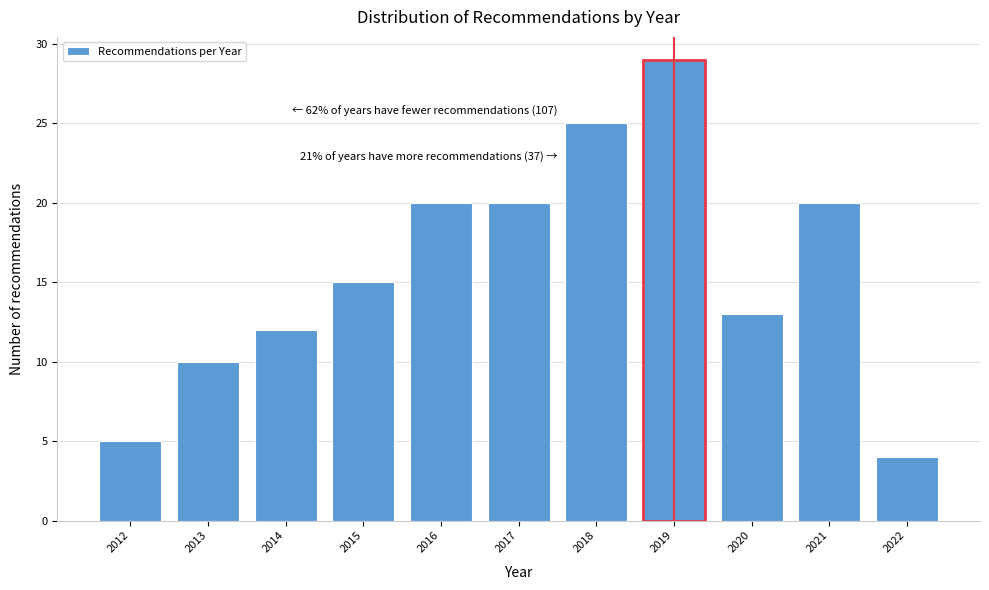

Reading left to right, what are all the values shown in this chart?

5	10	12	15	20	20	25	29	13	20	4